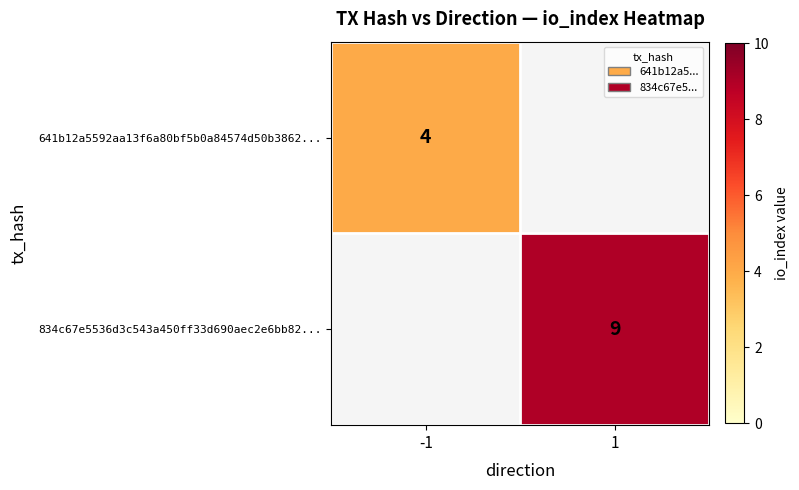

What is the maximum value shown in the chart?

9.0